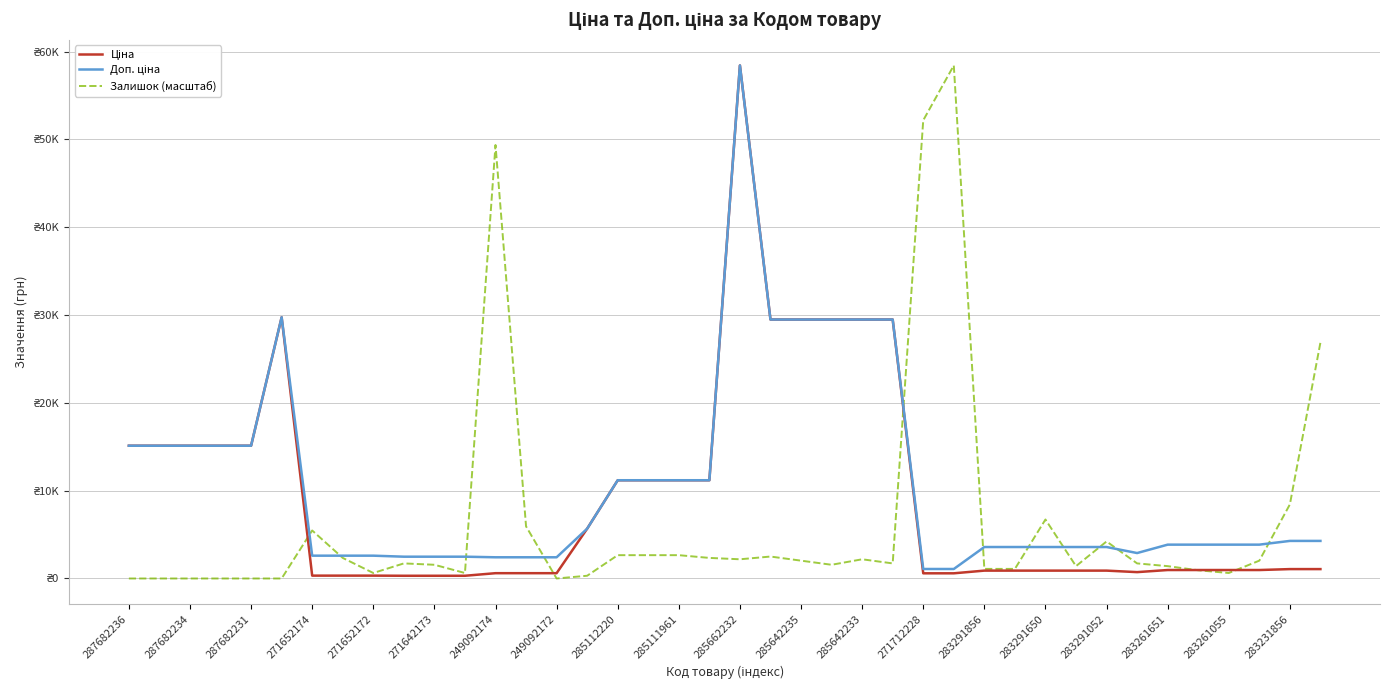

Does the chart have visible grid lines?

Yes